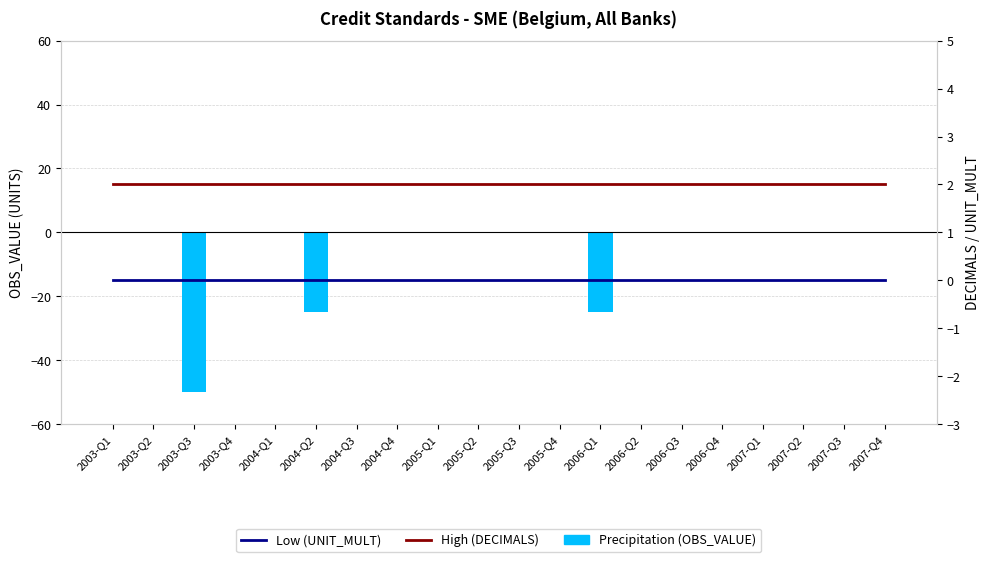

At which category is the sum across all series the highest?

2003-Q1